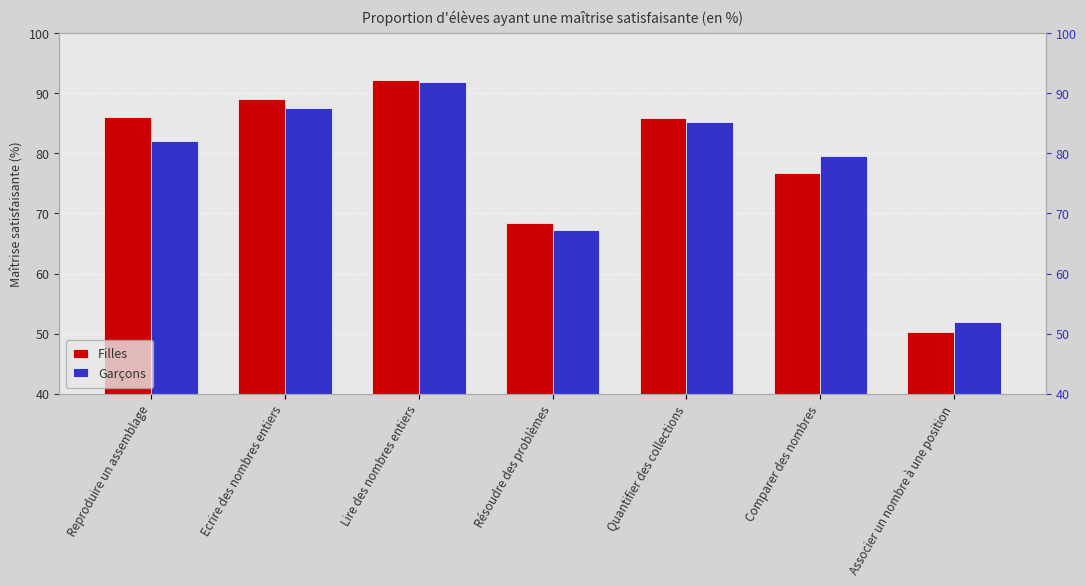

What is the sum of all Filles values?

548.5